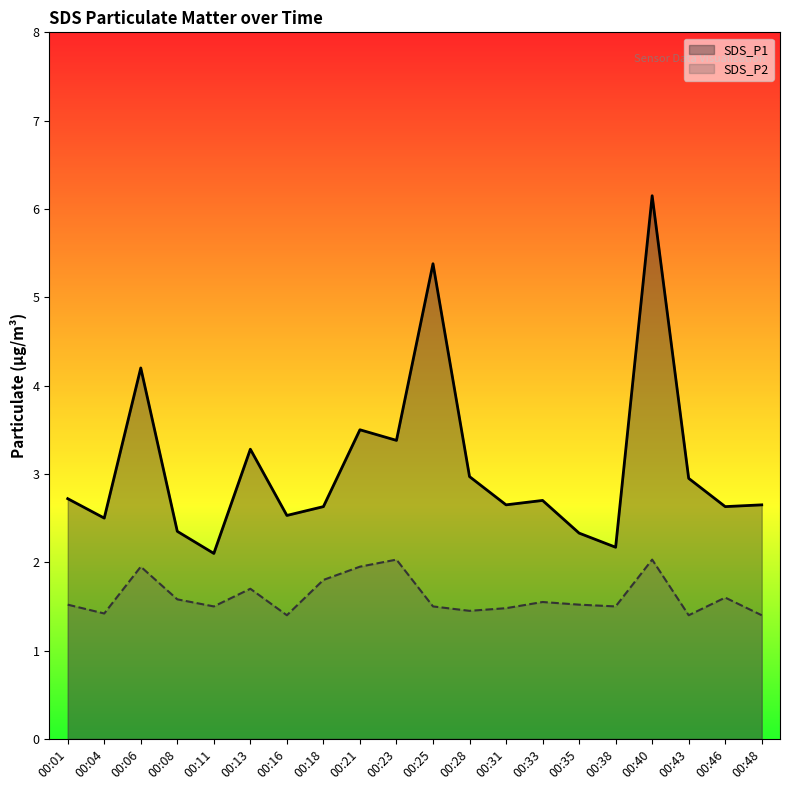

At which category does SDS_P2 reach its first local valley?

00:04